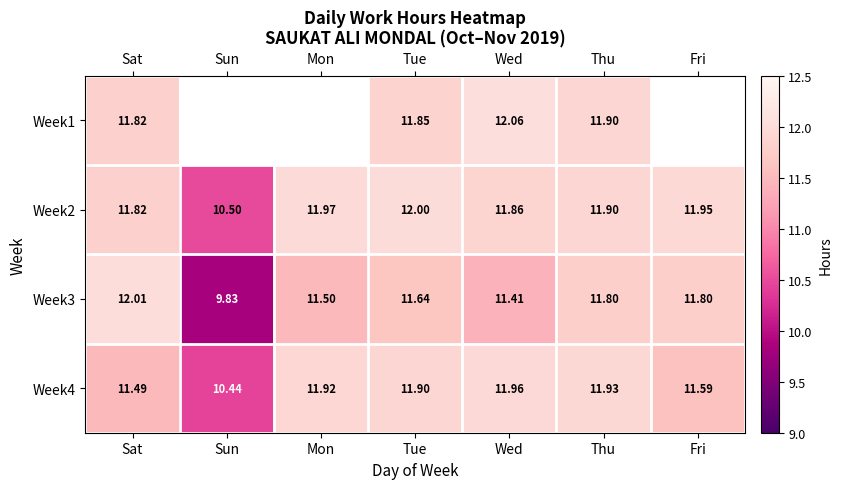

Is it true that Week4 equals 17.0 at Sat?

False